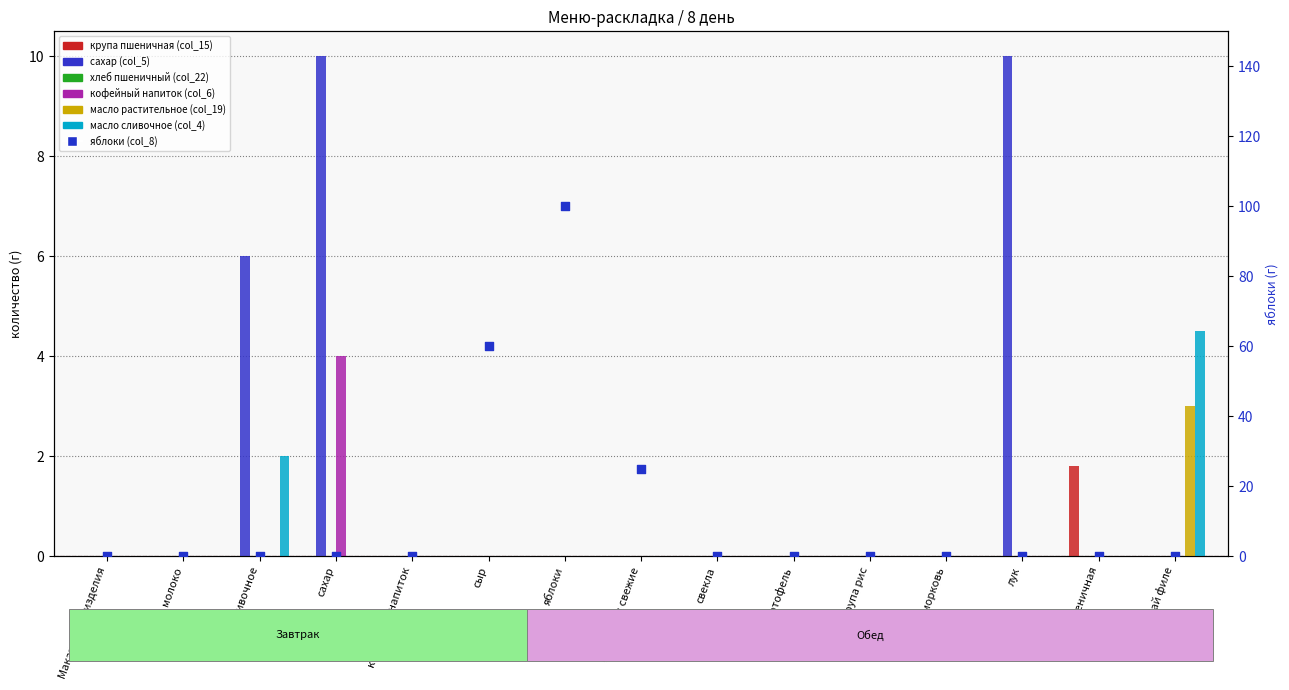

At how many categories does at least one series exceed 9?

2